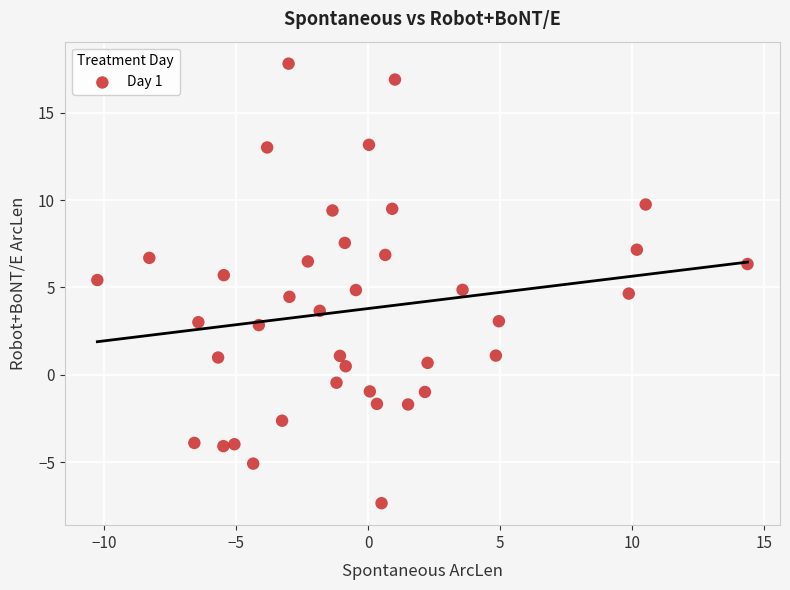

What is the range of Y values (max minus min)?

25.2